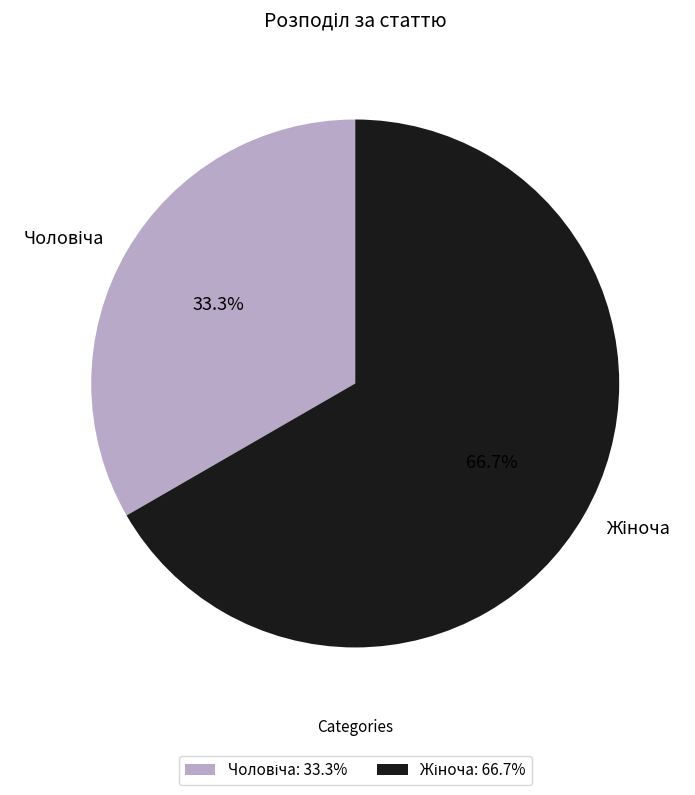

Does any single category account for the majority?

Yes